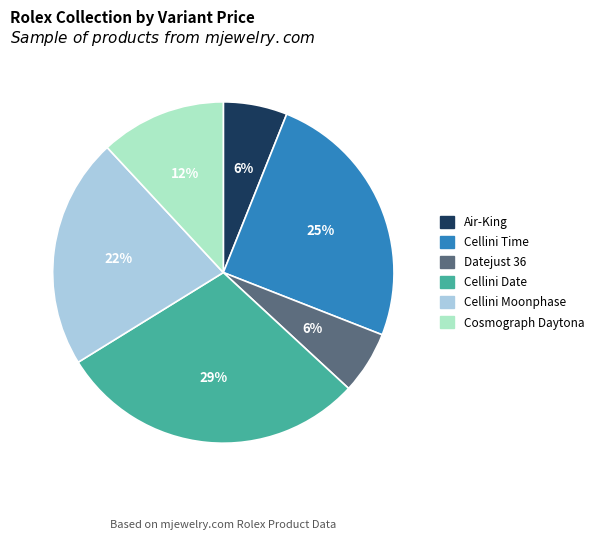

What is the largest slice in the pie chart?

Cellini Date